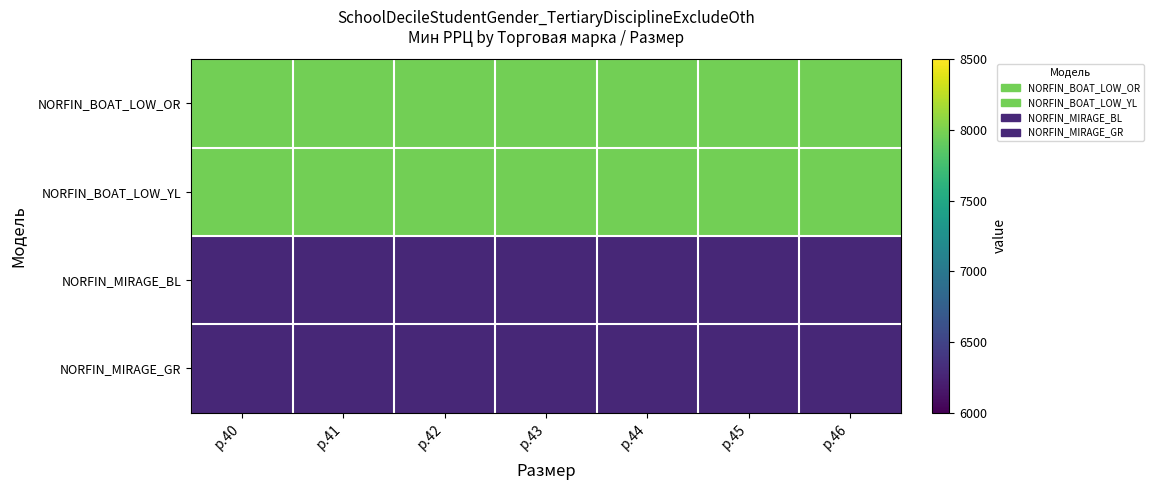

Rank the series at р.40 from lowest to highest value.

NORFIN_MIRAGE_BL, NORFIN_MIRAGE_GR, NORFIN_BOAT_LOW_OR, NORFIN_BOAT_LOW_YL